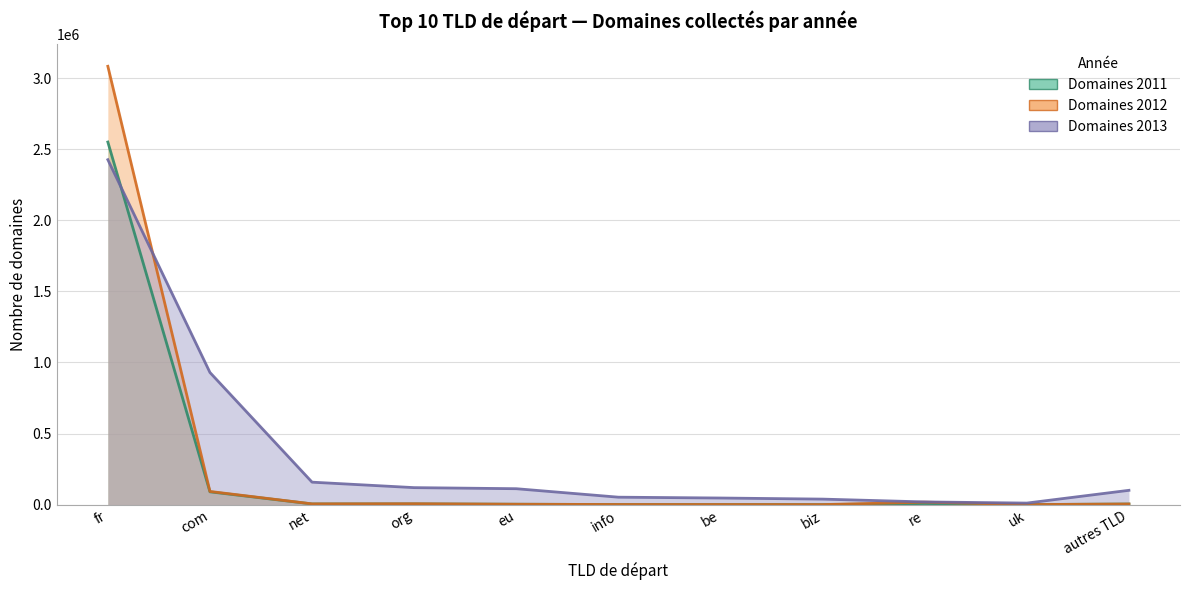

What is the sum of the Domaines 2012 values at eu and fr?

3086916